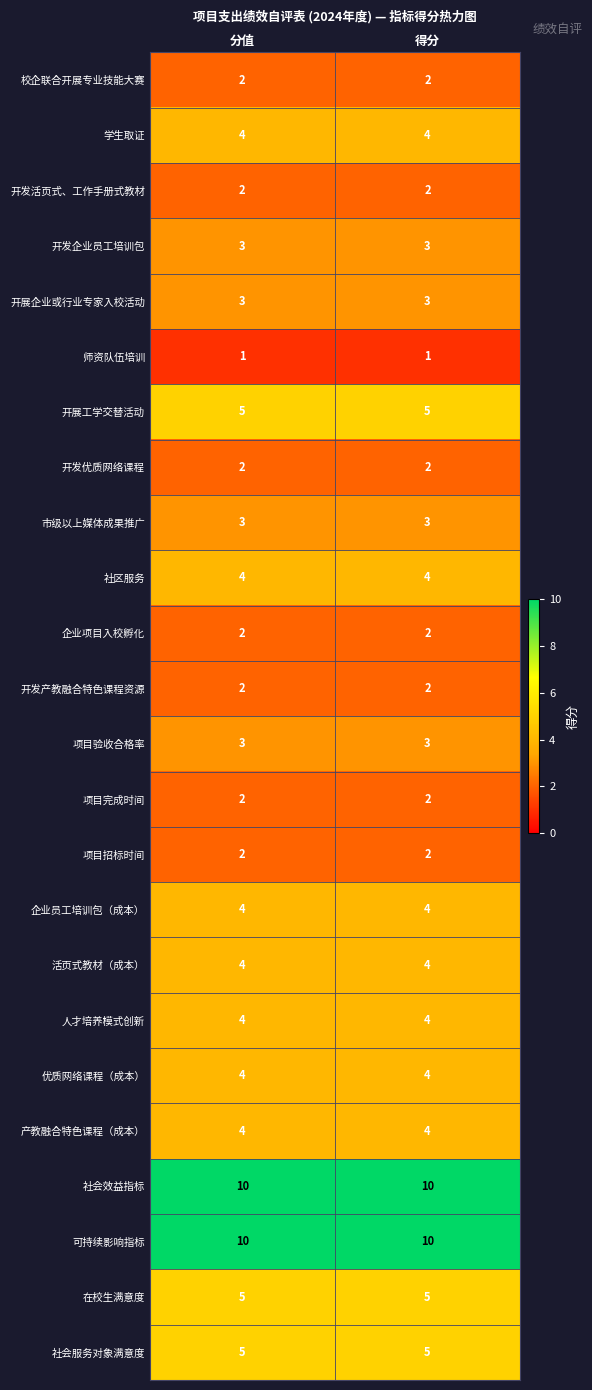

What is the sum of all 产教融合特色课程（成本） values?

8